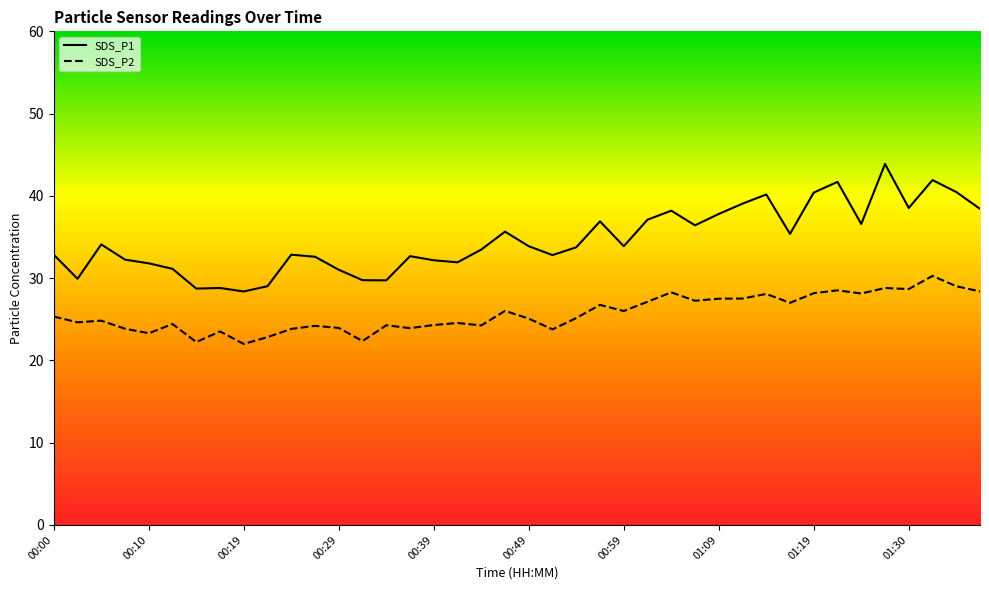

What is the label of the 28th point from the left?

01:06